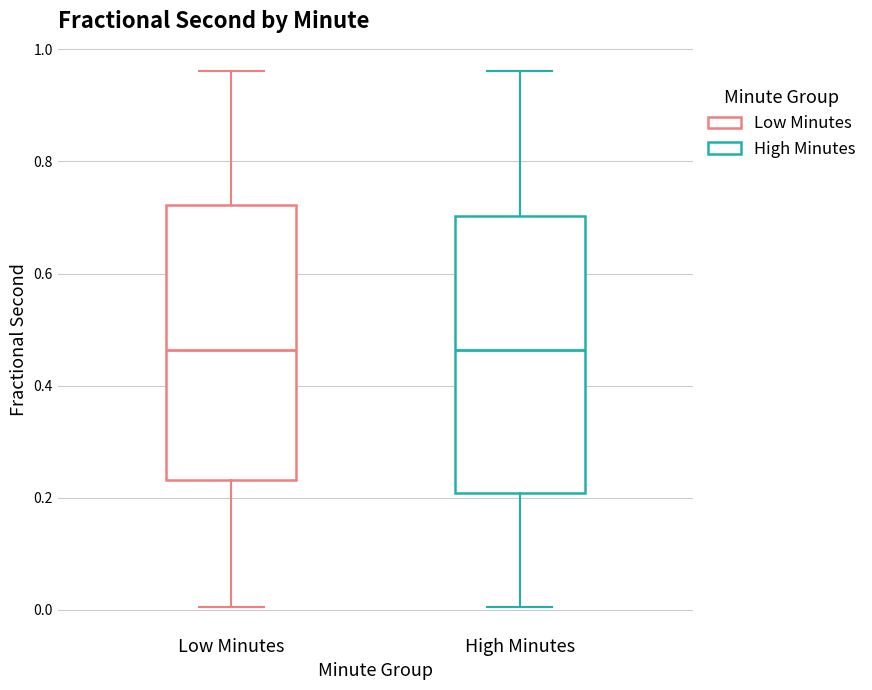

Reading left to right, transcribe this box plot: for each box, give where its median line is, the range the box spans, and where its two whiskers end, as read against the y-axis. The values are not printed on the chart, so give them approximately, as read against the axis.

Low Minutes: median 0.46, box 0.24 to 0.72, whiskers 0.00 to 0.96
High Minutes: median 0.46, box 0.20 to 0.70, whiskers 0.00 to 0.96